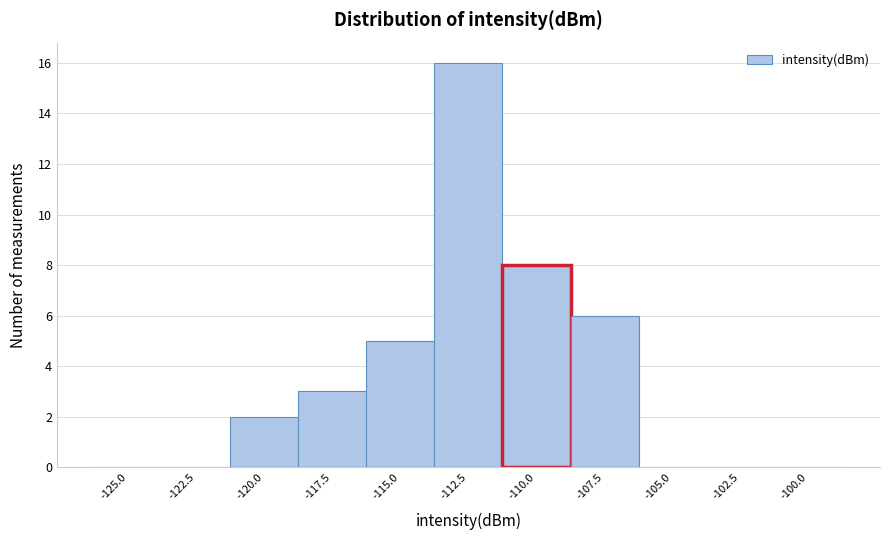

Reading left to right, list all the values displayed in this chart.

-125.0=0	-122.5=0	-120.0=2	-117.5=3	-115.0=5	-112.5=16	-110.0=8	-107.5=6	-105.0=0	-102.5=0	-100.0=0